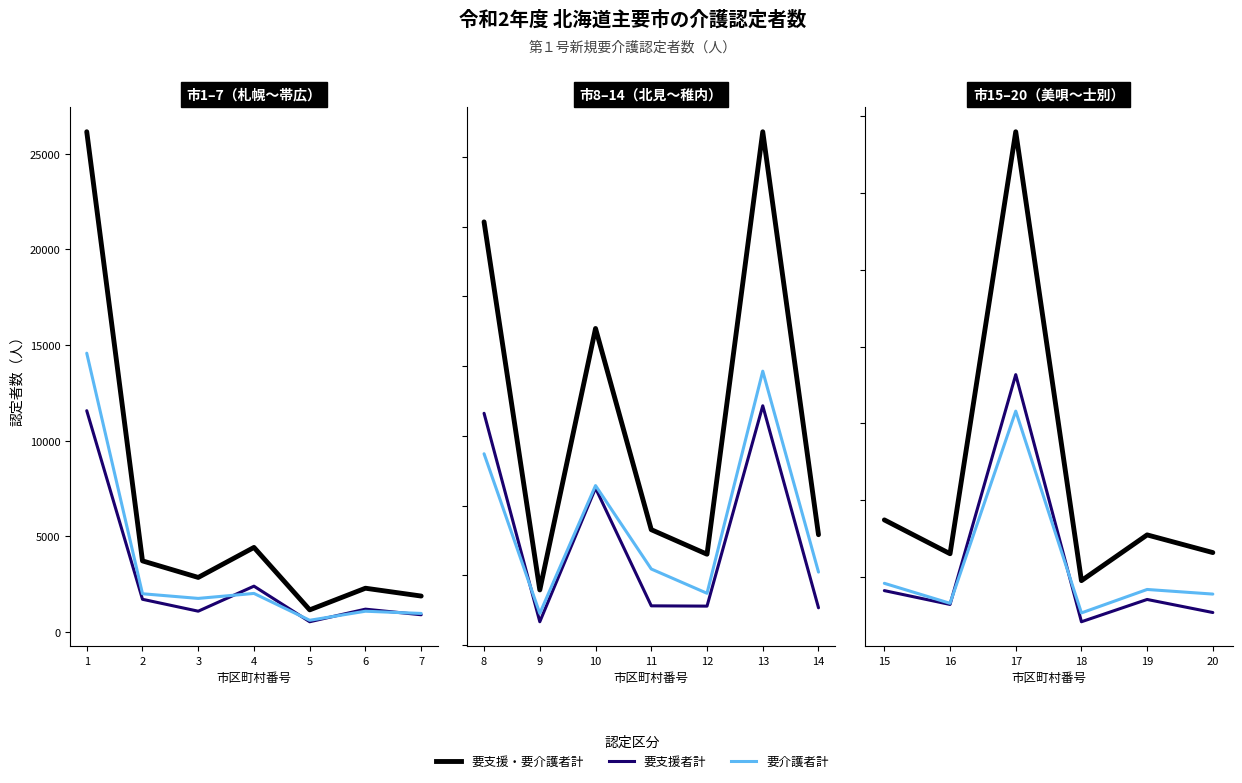

Which series ends up on top after the final intersection of 要支援者計 and 要介護者計?

要介護者計